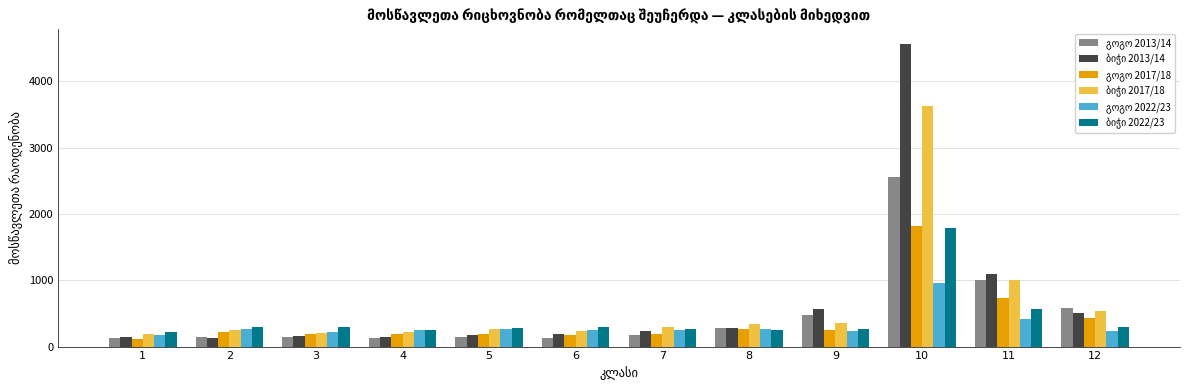

What is the difference between the highest and lowest values at 2?

167